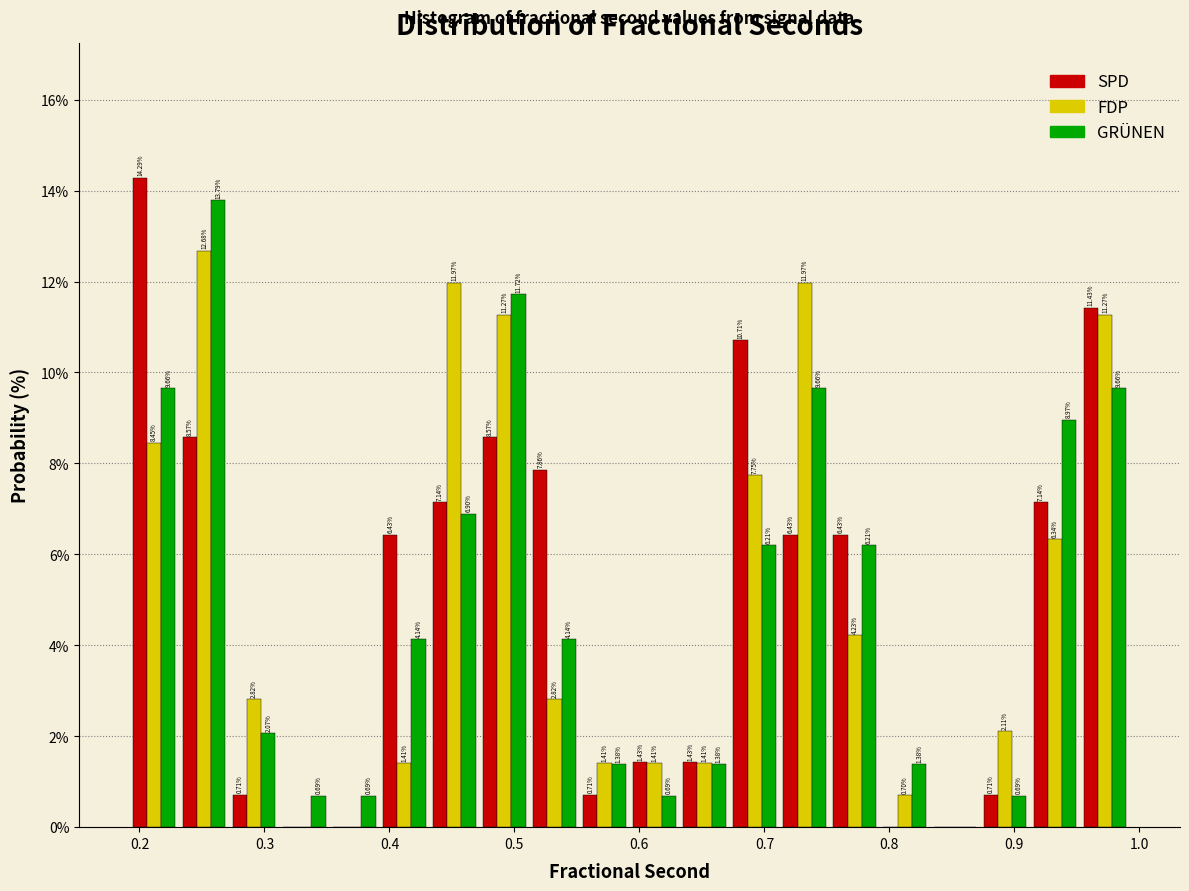

In the GRÜNEN series, which range on the x-axis has the tallest bar?

0.23 to 0.27